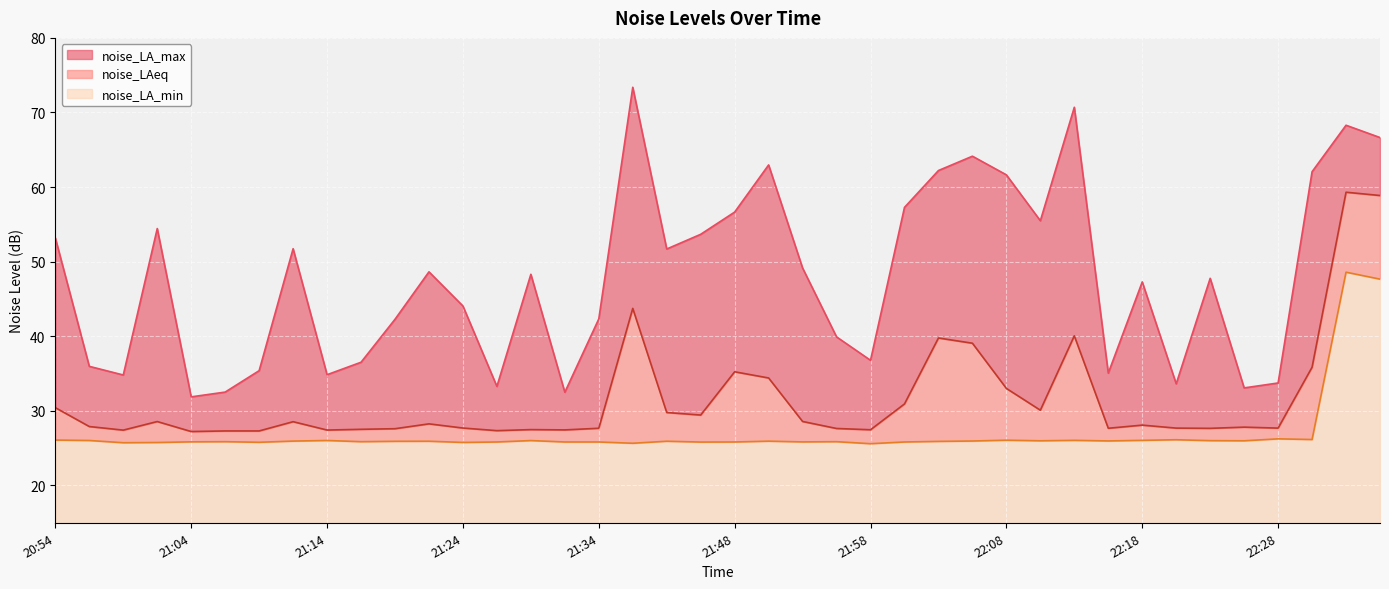

Reading right to left, transcribe all the data shown in this chart.

noise_LA_max: 22:39=66.6	22:36=68.3	22:30=62.1	22:28=33.7	22:25=33.1	22:23=47.8	22:20=33.6	22:18=47.3	22:16=35.1	22:13=70.7	22:11=55.5	22:08=61.6	22:05=64.1	22:03=62.2	22:01=57.3	21:58=36.8	21:55=39.9	21:53=49.1	21:50=63.0	21:48=56.6	21:45=53.7	21:39=51.7	21:37=73.4	21:34=42.3	21:32=32.5	21:29=48.3	21:27=33.3	21:24=44.1	21:22=48.6	21:19=42.3	21:17=36.5	21:14=34.9	21:12=51.7	21:09=35.4	21:07=32.5	21:04=31.9	21:02=54.4	20:59=34.8	20:57=36.0	20:54=53.2
noise_LAeq: 22:39=58.9	22:36=59.3	22:30=35.9	22:28=27.7	22:25=27.8	22:23=27.7	22:20=27.7	22:18=28.1	22:16=27.7	22:13=40.1	22:11=30.1	22:08=33.0	22:05=39.1	22:03=39.8	22:01=30.9	21:58=27.5	21:55=27.6	21:53=28.6	21:50=34.4	21:48=35.2	21:45=29.4	21:39=29.8	21:37=43.7	21:34=27.7	21:32=27.4	21:29=27.5	21:27=27.4	21:24=27.7	21:22=28.3	21:19=27.6	21:17=27.5	21:14=27.4	21:12=28.6	21:09=27.3	21:07=27.3	21:04=27.2	21:02=28.6	20:59=27.4	20:57=27.9	20:54=30.4
noise_LA_min: 22:39=47.7	22:36=48.6	22:30=26.2	22:28=26.2	22:25=26.0	22:23=26.0	22:20=26.1	22:18=26.1	22:16=26.0	22:13=26.1	22:11=26.0	22:08=26.1	22:05=26.0	22:03=25.9	22:01=25.8	21:58=25.6	21:55=25.9	21:53=25.8	21:50=25.9	21:48=25.8	21:45=25.8	21:39=25.9	21:37=25.7	21:34=25.8	21:32=25.8	21:29=26.0	21:27=25.8	21:24=25.8	21:22=25.9	21:19=25.9	21:17=25.9	21:14=26.0	21:12=25.9	21:09=25.8	21:07=25.9	21:04=25.9	21:02=25.8	20:59=25.7	20:57=26.0	20:54=26.1